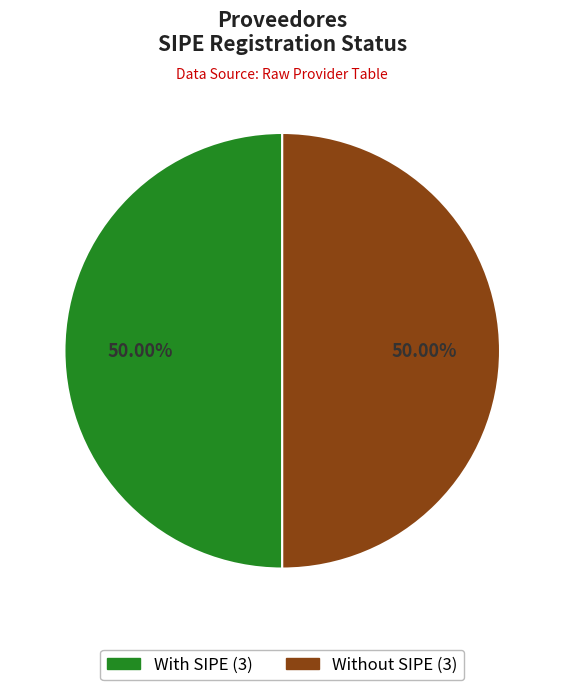

How many segments does this pie chart have?

2